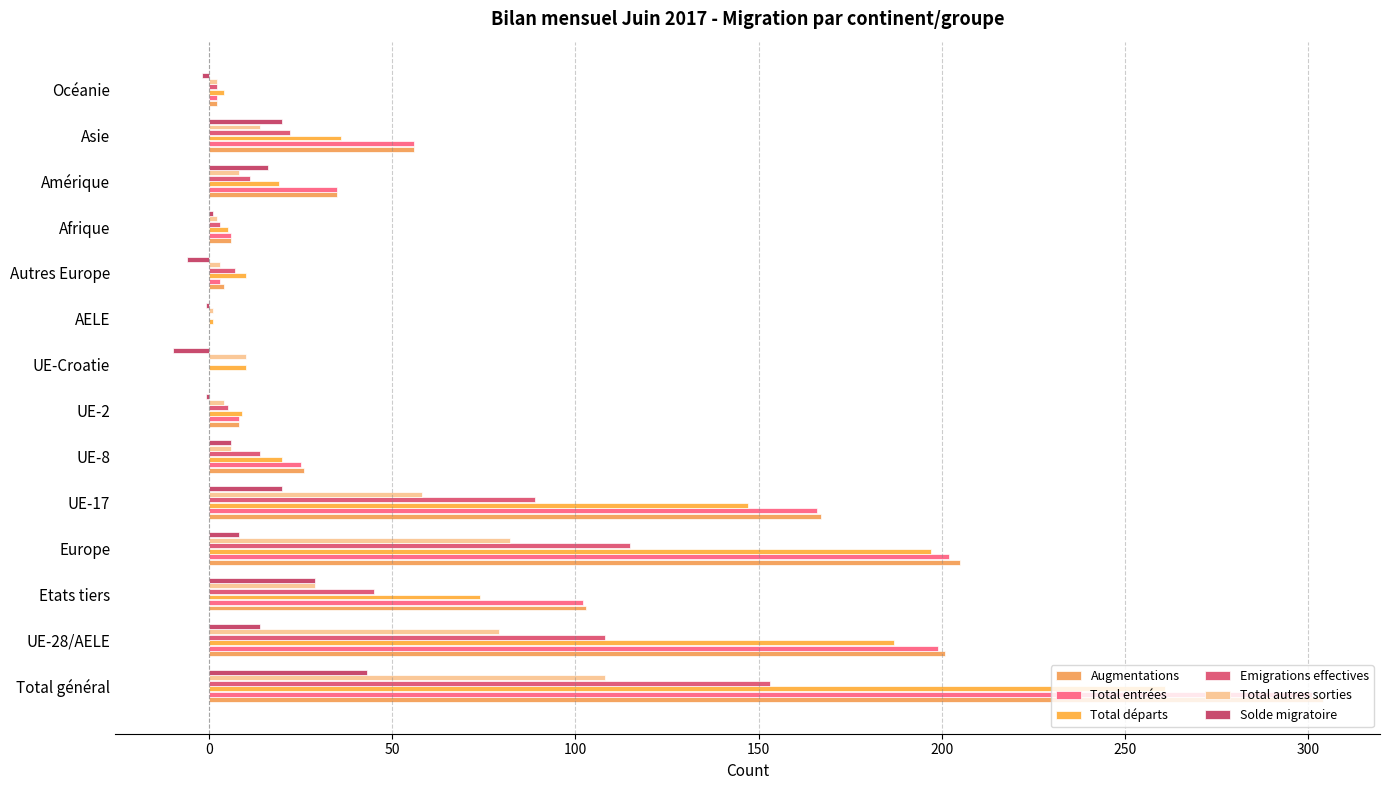

How many distinct data groups are displayed?

6